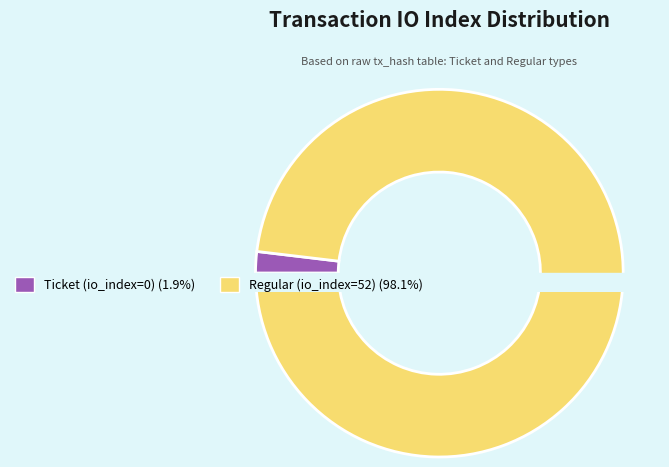

Does any single category account for the majority?

Yes